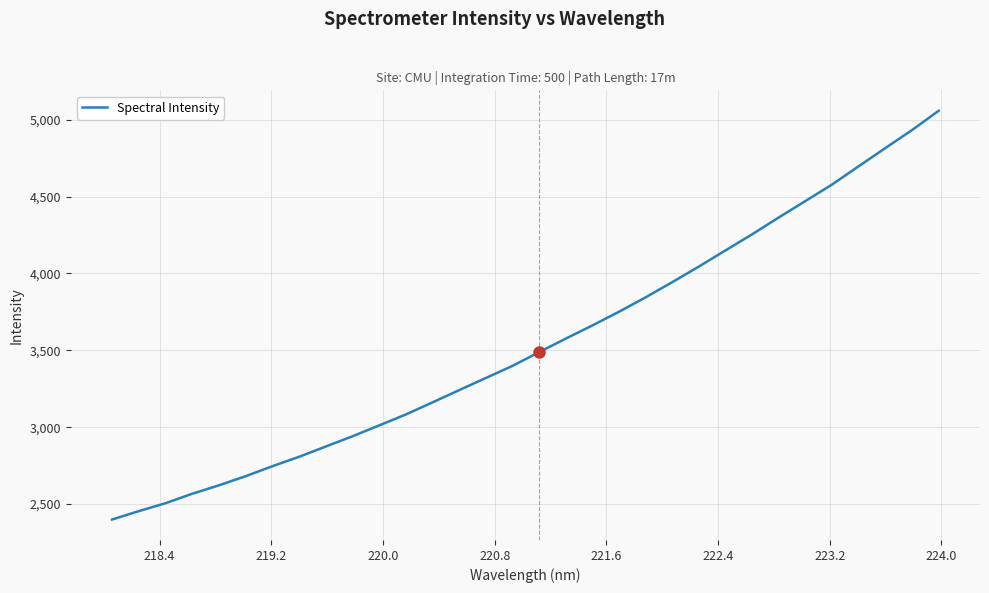

What is the difference between the maximum and minimum values?

2658.0